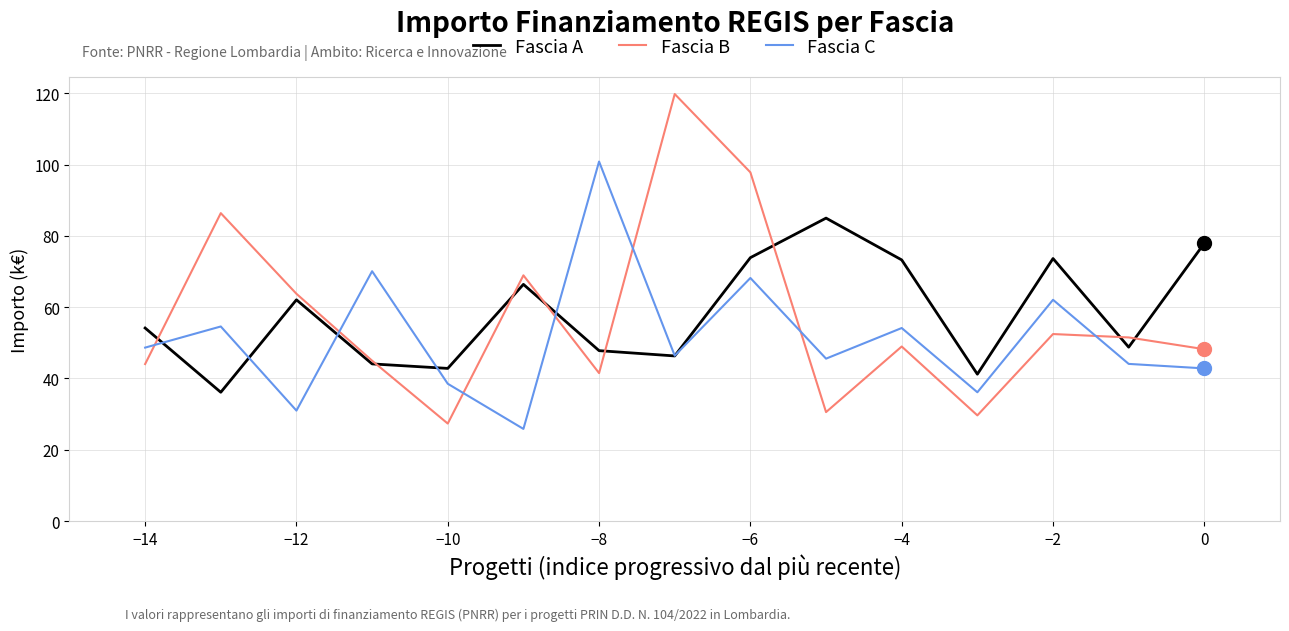

List the series in order of their peak value, highest first.

Fascia B, Fascia C, Fascia A